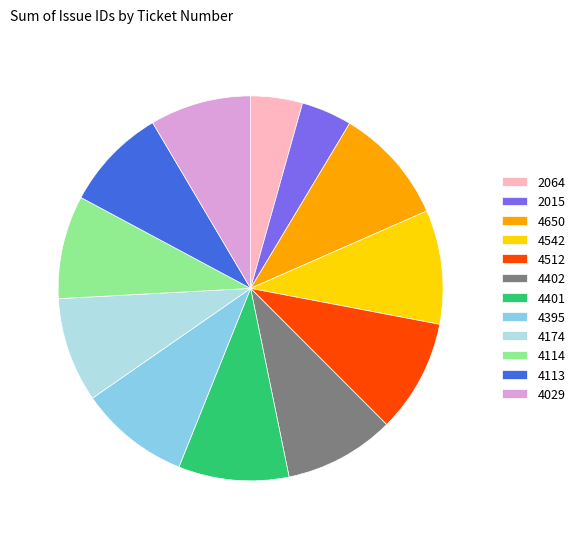

What is the ratio of the value at 4650 to the value at 4395?

1.1